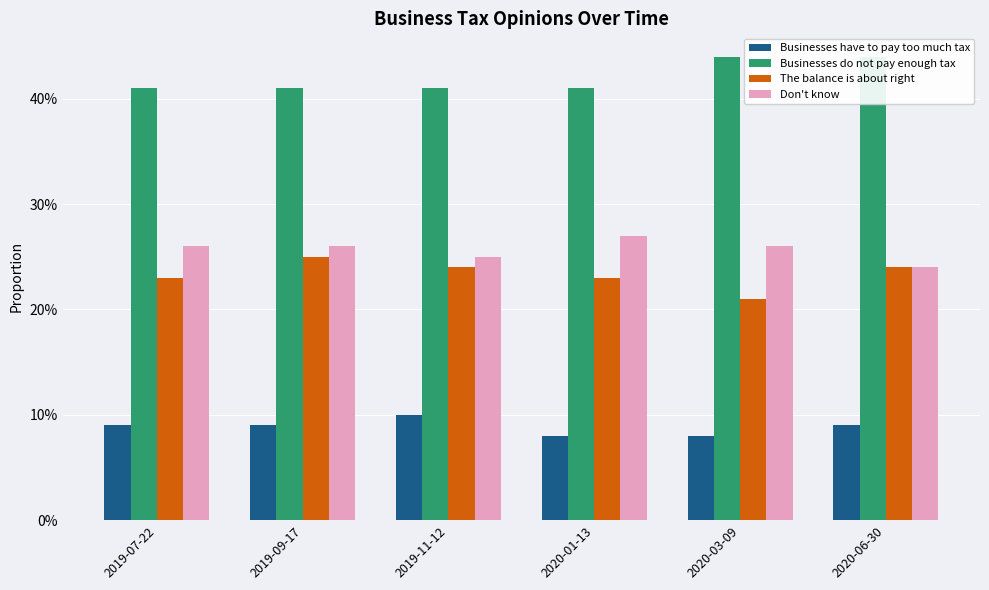

At how many categories does at least one series exceed 0?

6